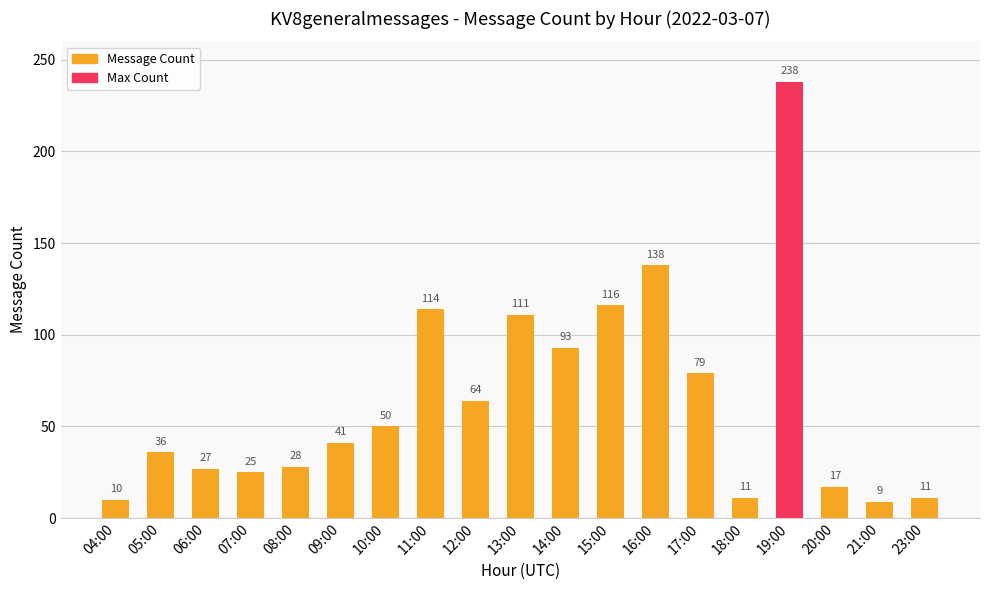

At which label is the value closest to 123?

15:00